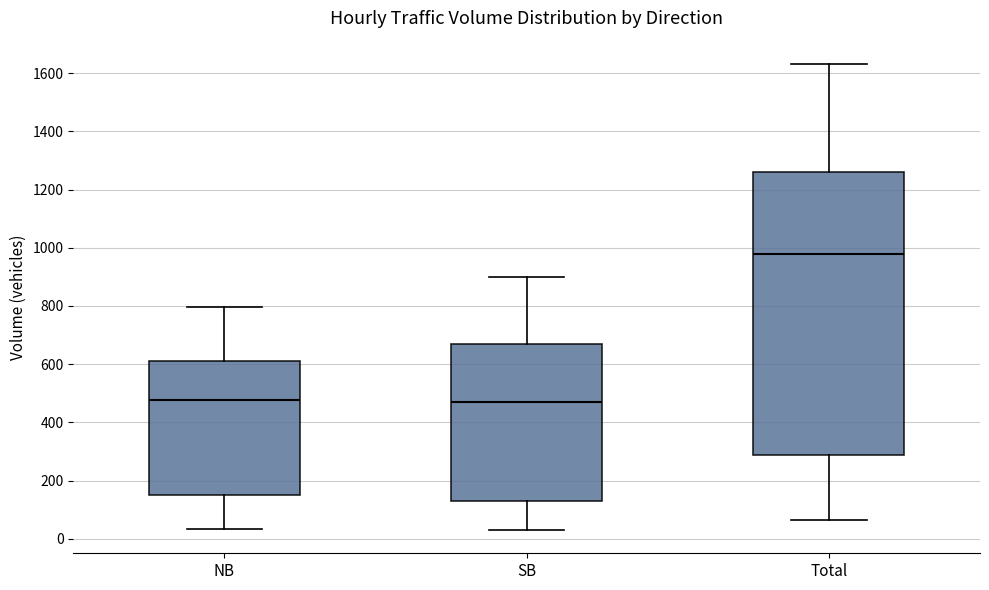

Comparing the boxes themselves (not the whiskers), which one is the tallest?

Total